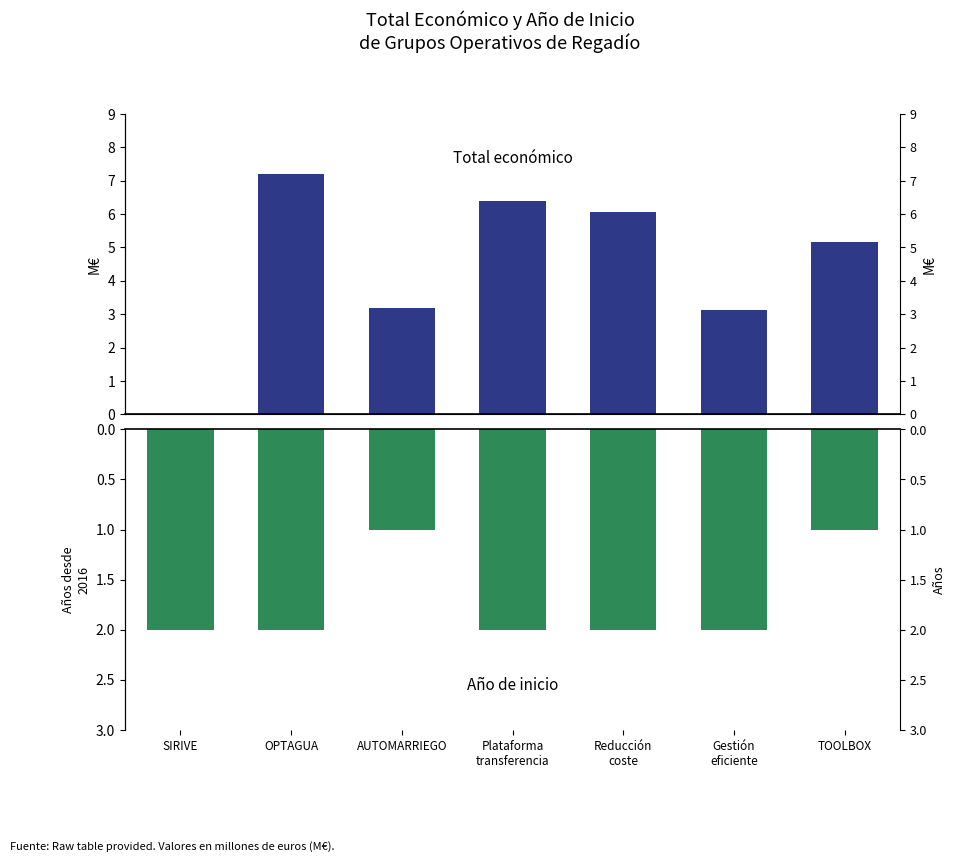

Are the bars horizontal?

No